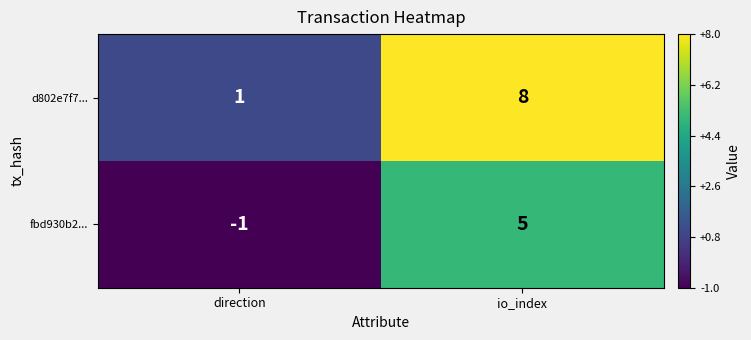

Rank the series at direction from highest to lowest value.

d802e7f7..., fbd930b2...